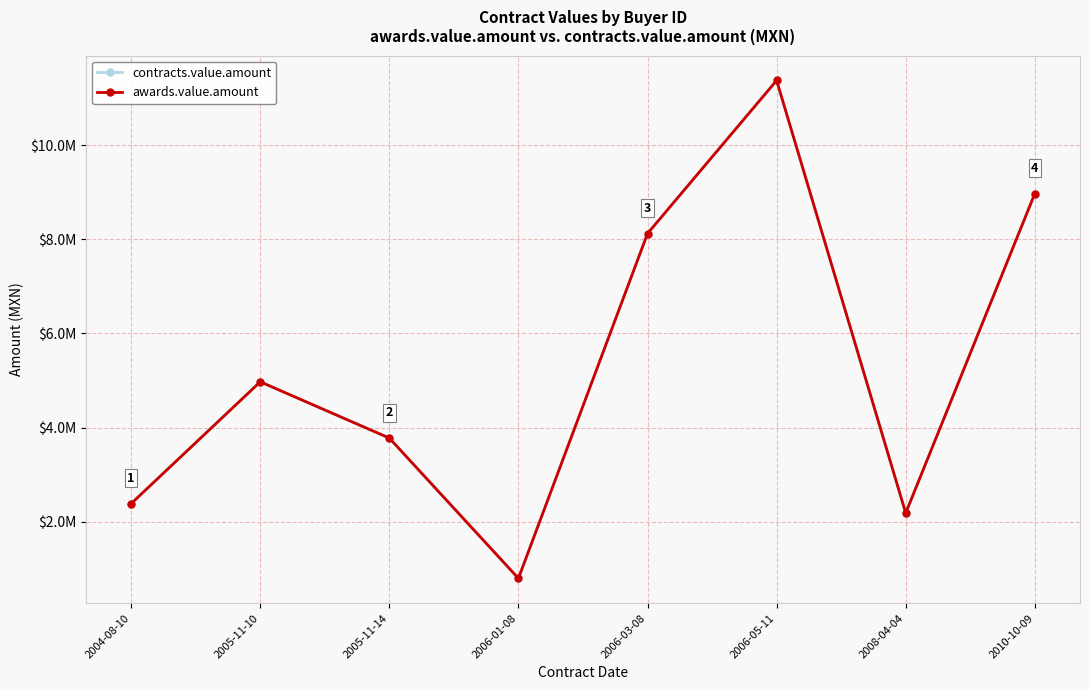

Where is the first local maximum for awards.value.amount?

2005-11-10